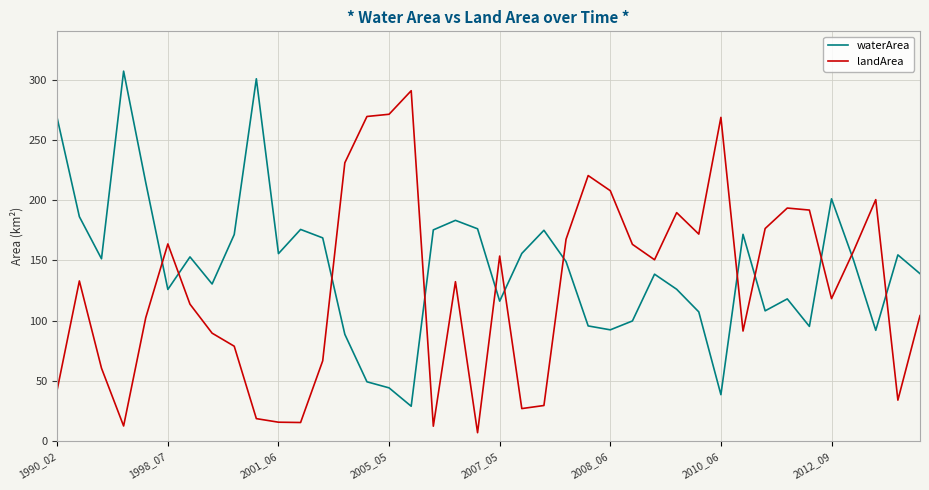

What is the difference between the maximum and minimum values in the waterArea series?

277.9